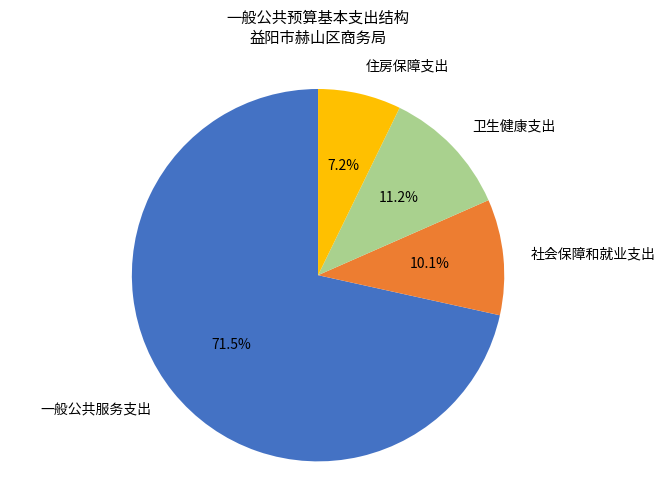

Which slice is the largest?

一般公共服务支出